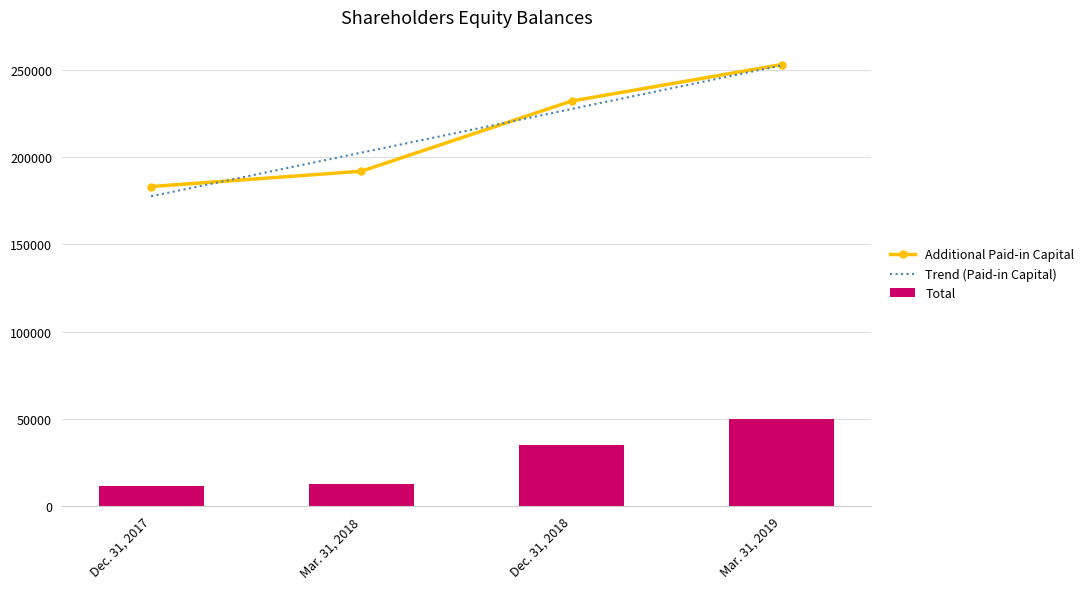

The value of Additional Paid-in Capital at Dec. 31, 2017 is 183223.0. True or false?

True